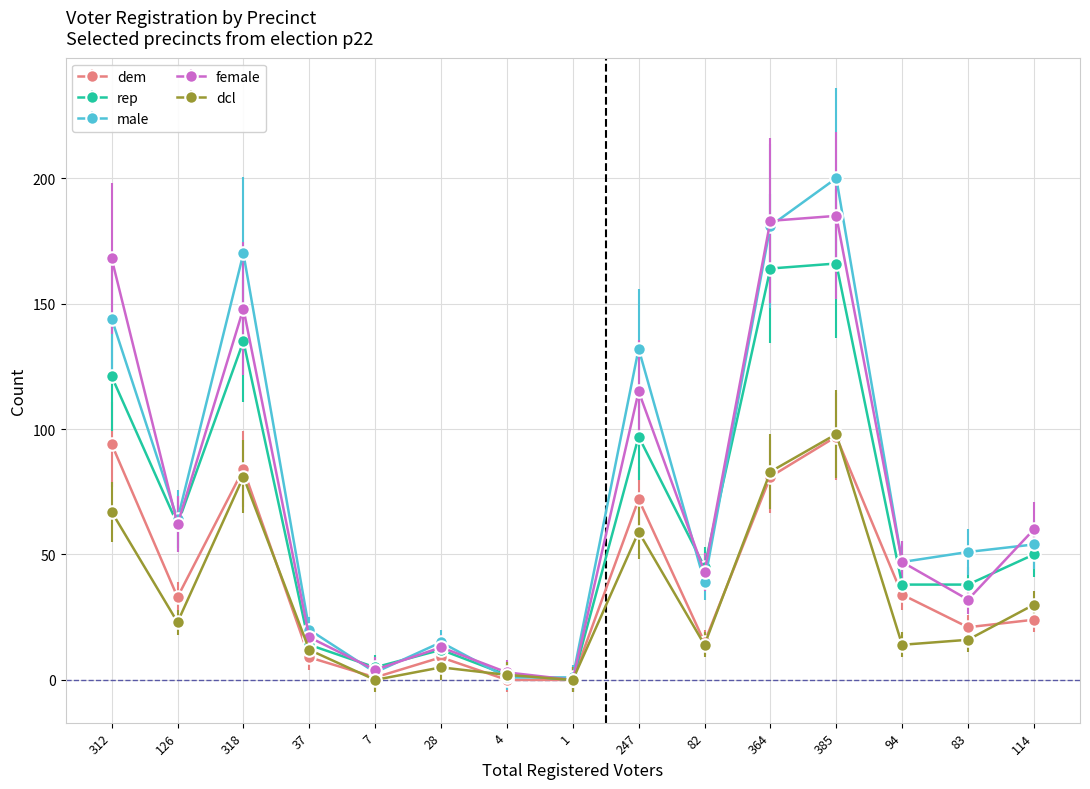

What is the highest value of the male series?

200